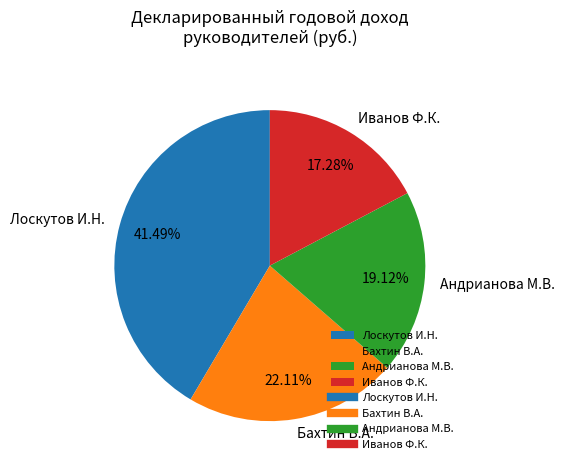

Rank the categories by value from highest to lowest.

Лоскутов И.Н., Бахтин В.А., Андрианова М.В., Иванов Ф.К.